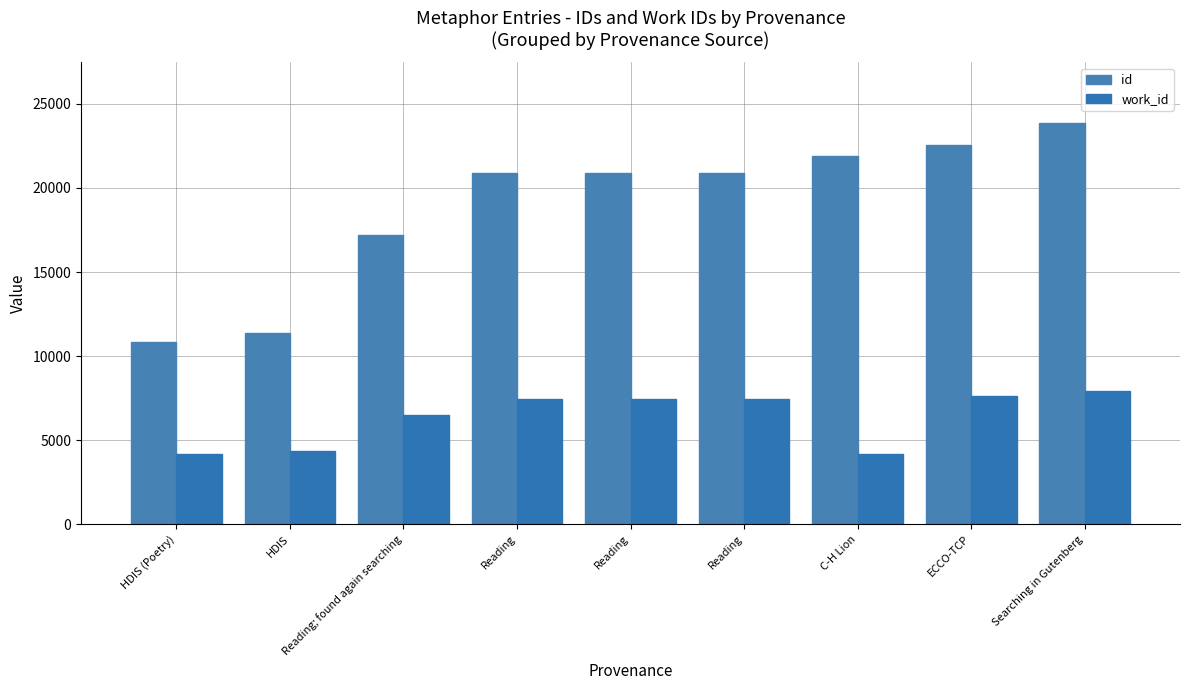

Is it true that work_id equals 6478 at Reading; found again searching?

True